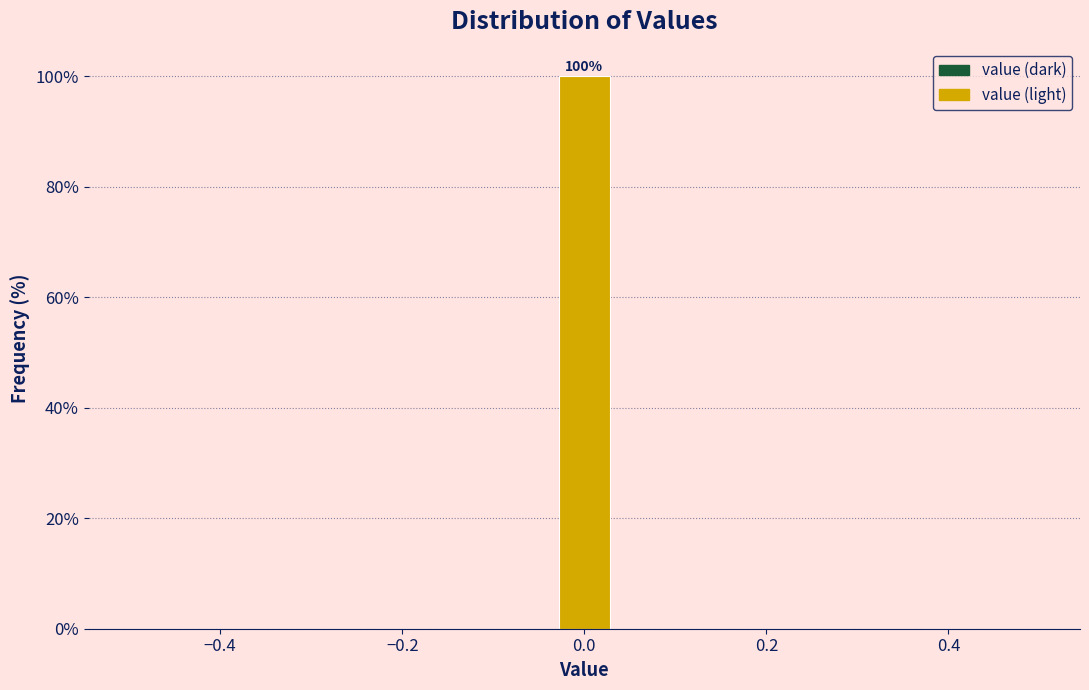

Read against the x-axis, roughly where is the centre of the tallest bar?

0.00